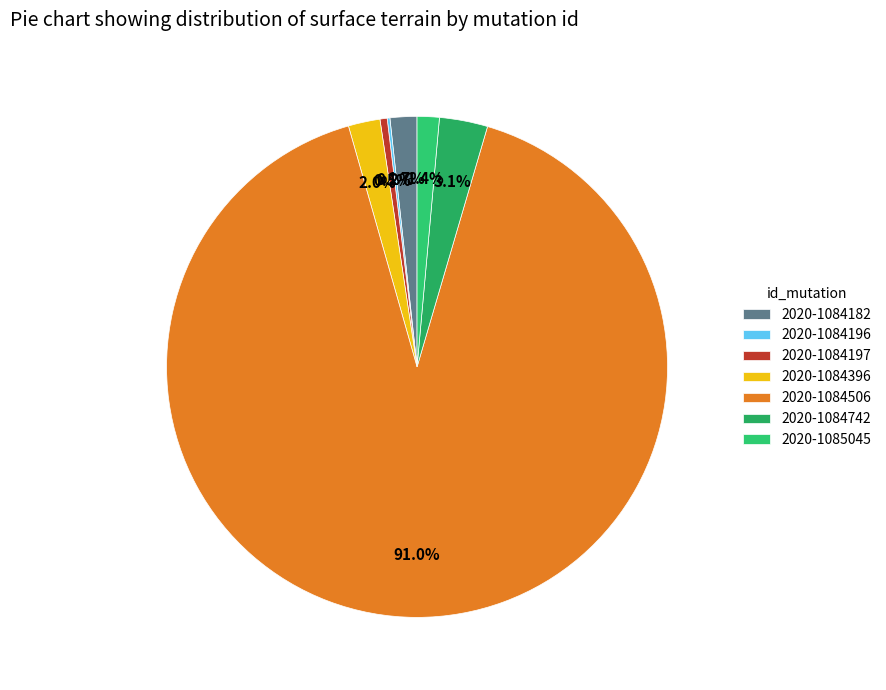

How many segments does this pie chart have?

7